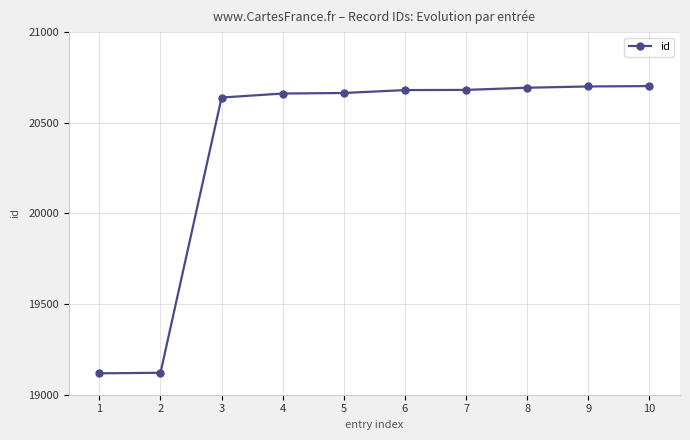

What is the greatest value displayed?

20702